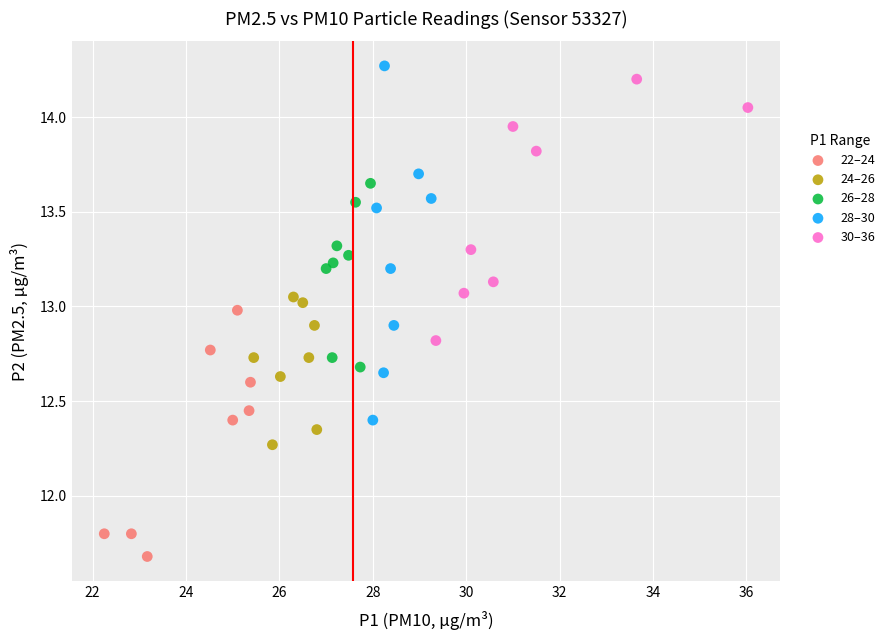

Which series reaches the minimum Y coordinate?

22–24